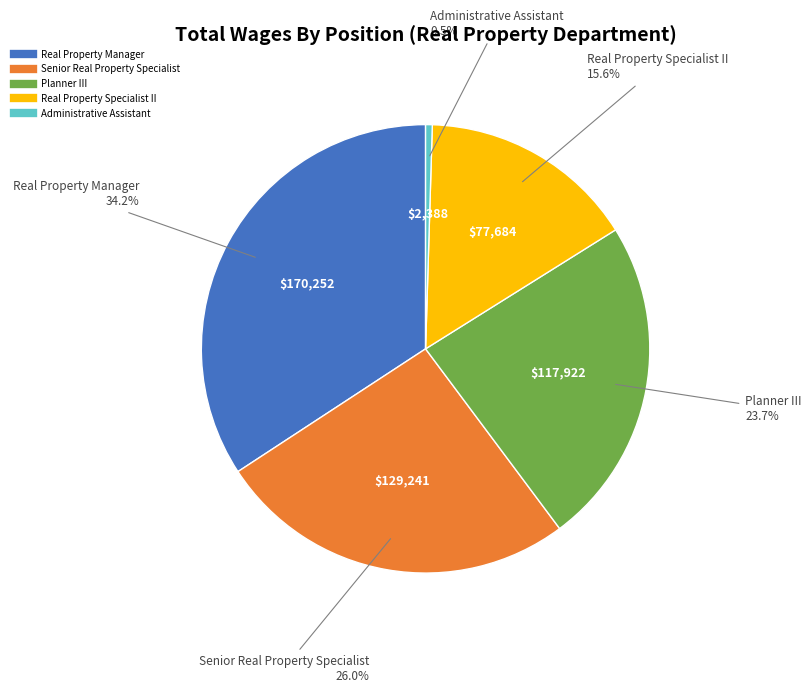

To the nearest percent, what is the average slice percentage?

20%